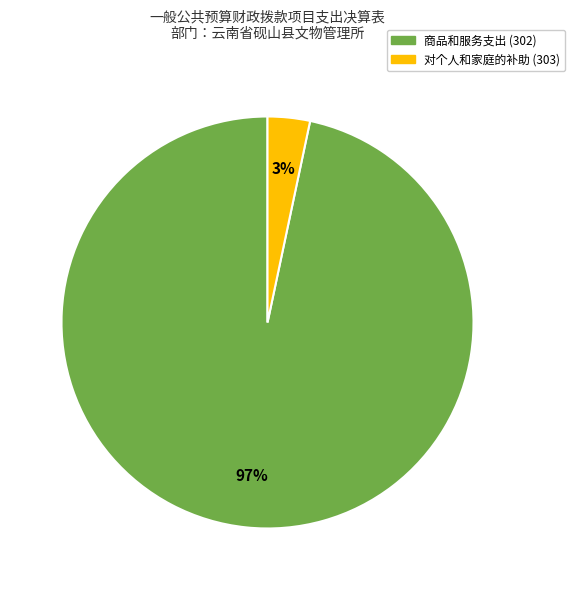

Is there any slice that represents more than half of the pie?

Yes